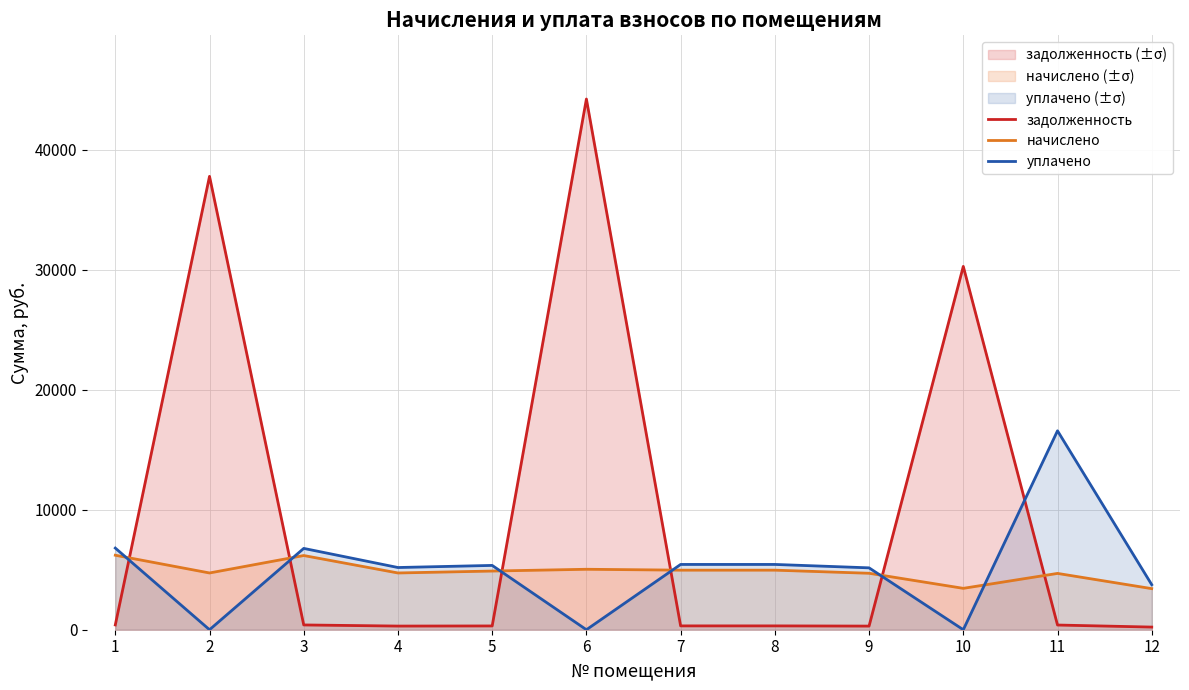

What is the difference between the highest and lowest values at 10?

30265.2